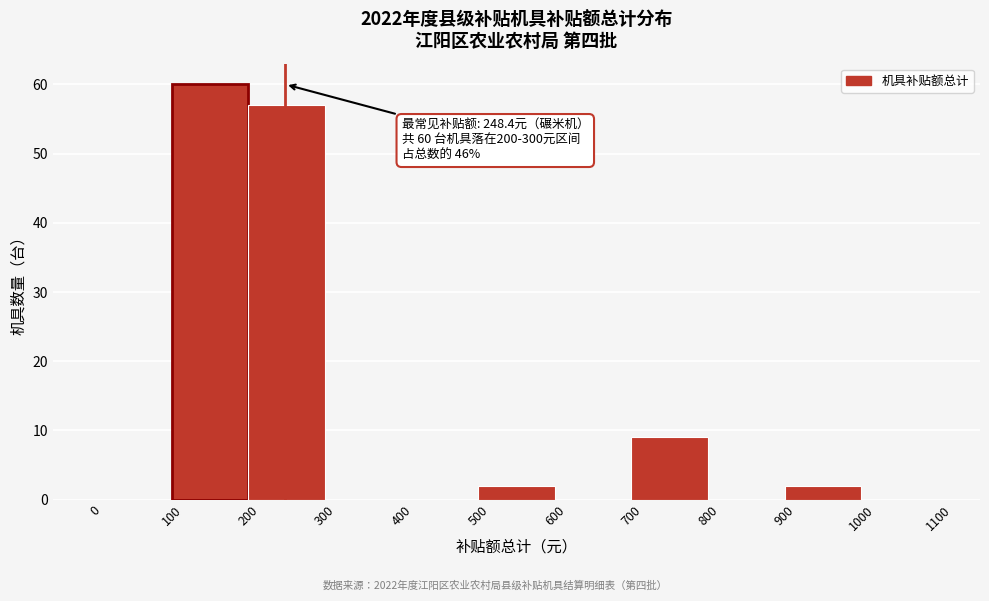

Over which range of the x-axis is the bar tallest?

100 to 200